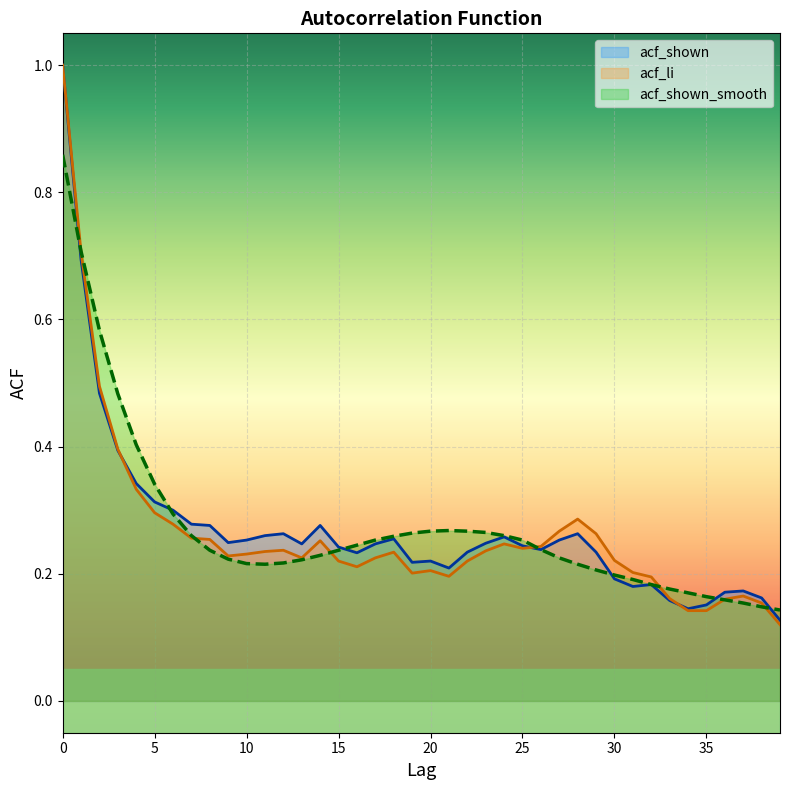

What is the minimum value for acf_shown_smooth?

0.1